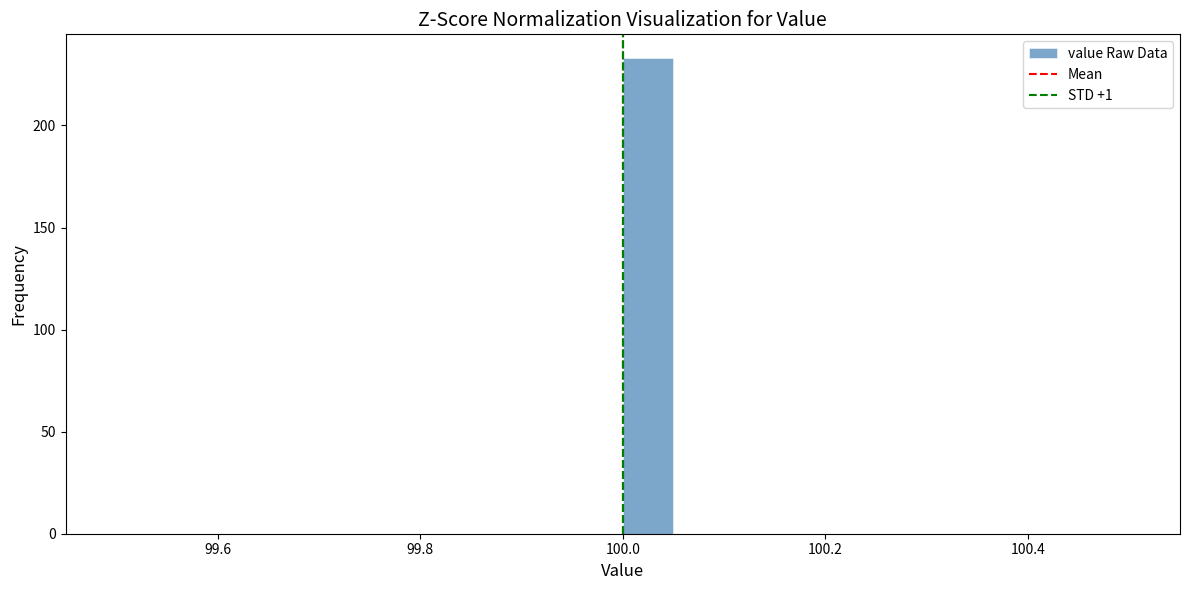

Around what value on the x-axis is the tallest bar? Give the approximate position of its centre, as read against the axis.

100.02